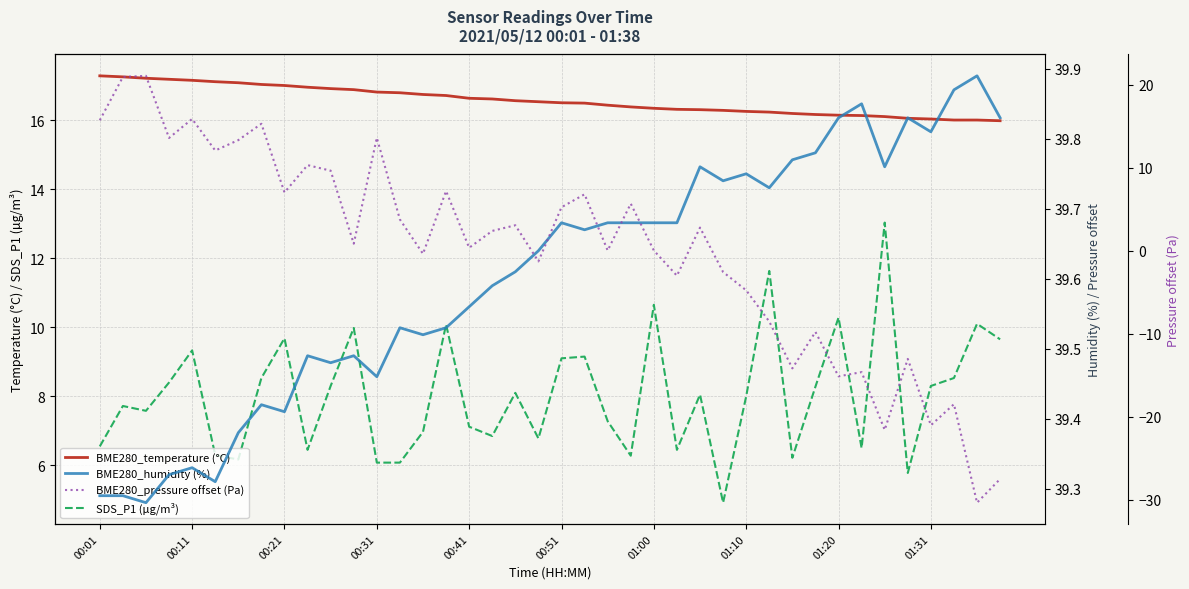

True or false: BME280_humidity (%) and SDS_P1 (µg/m³) intersect in this chart.

False